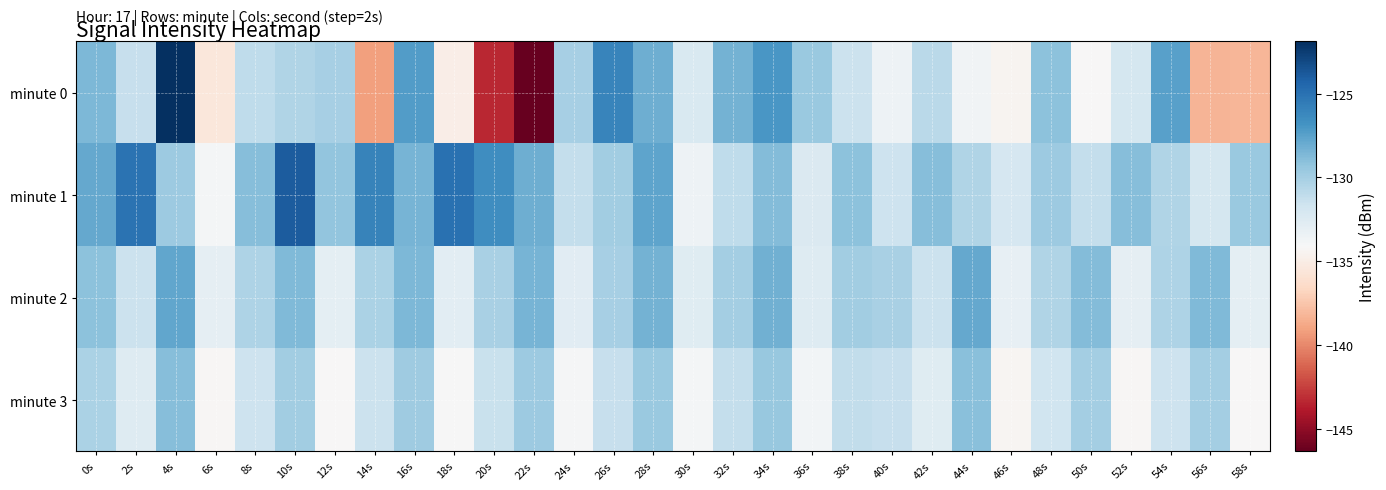

Which series has the largest total across all categories?

minute 1